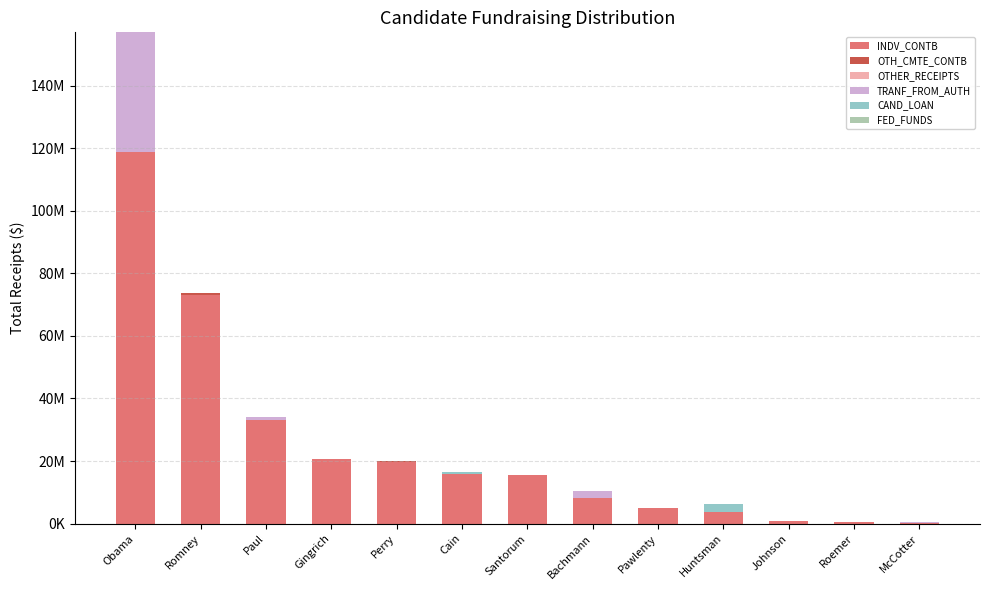

Are the bars horizontal?

No